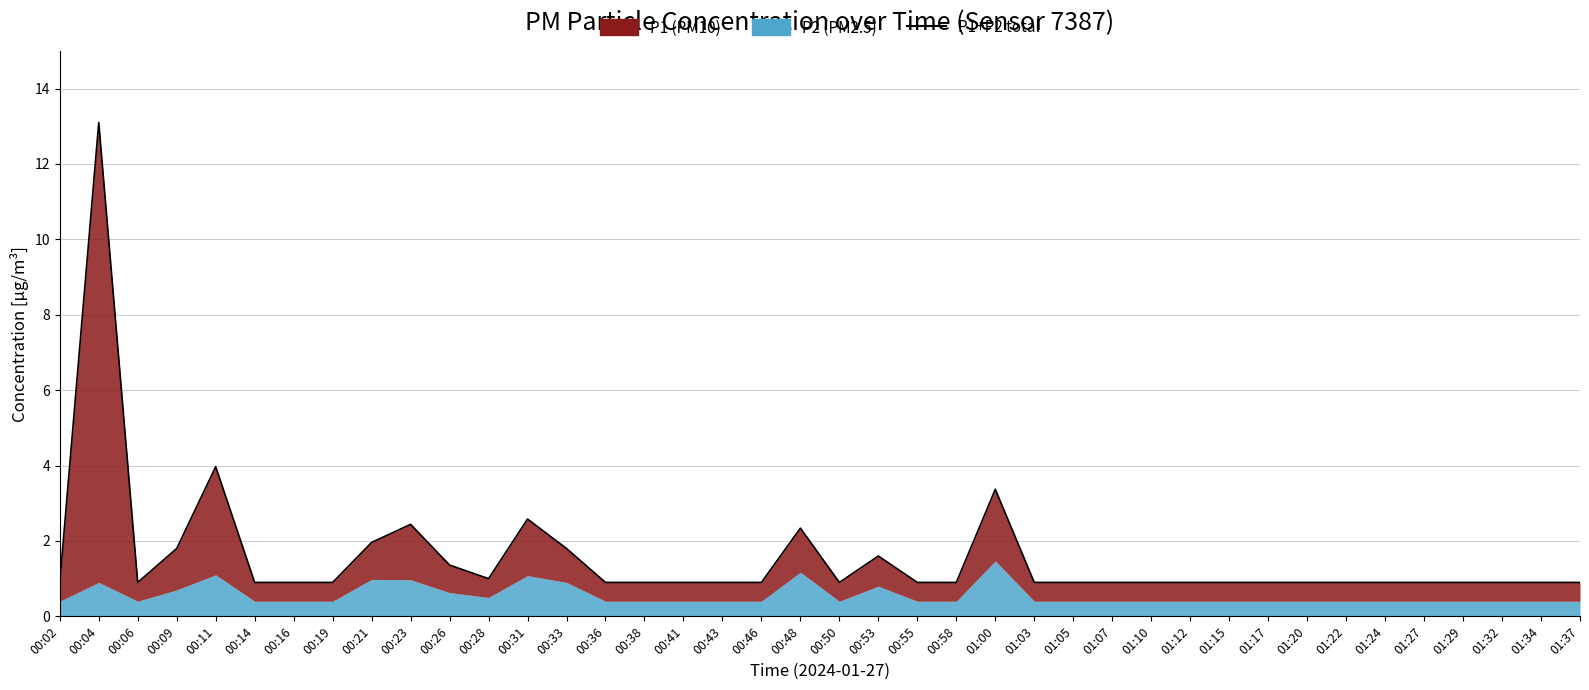

True or false: the data shows 0.9 at 00:02.

True